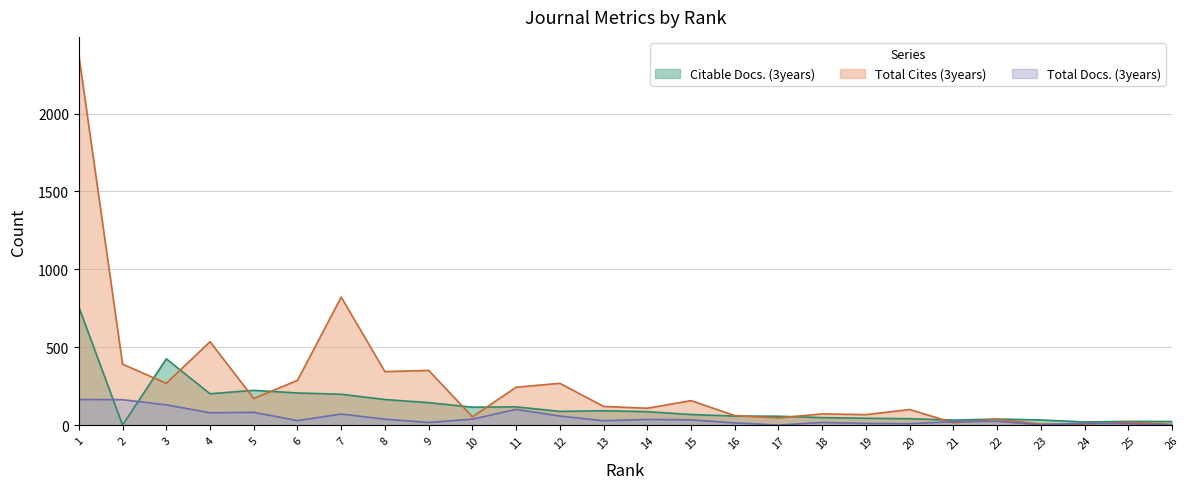

What is the sum of the Total Cites (3years) values at 12 and 7?

1091